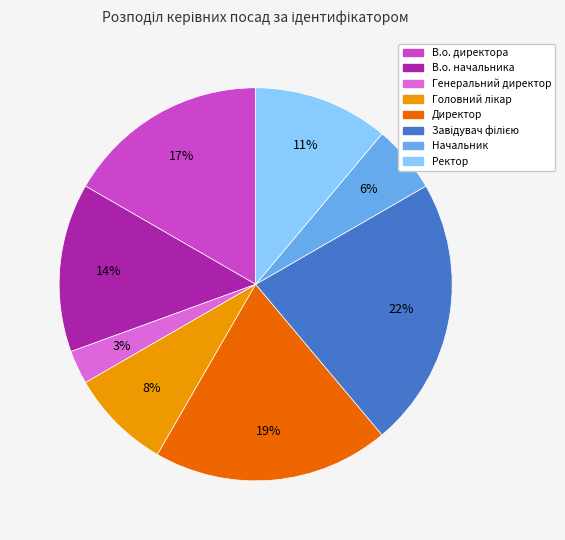

What percentage is the Ректор slice, to the nearest percent?

11%